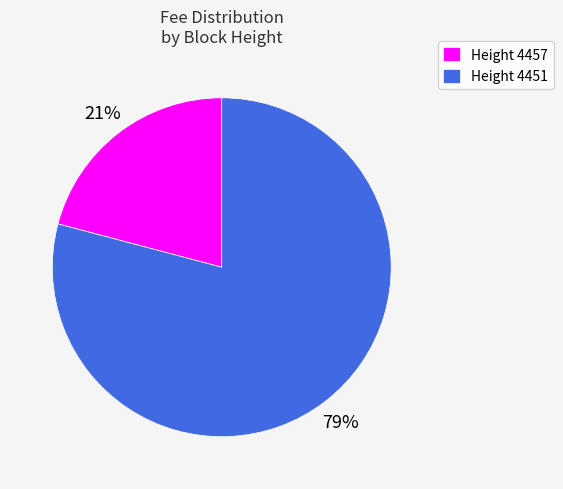

What is the ratio of the value at Height 4457 to the value at Height 4451?

0.3